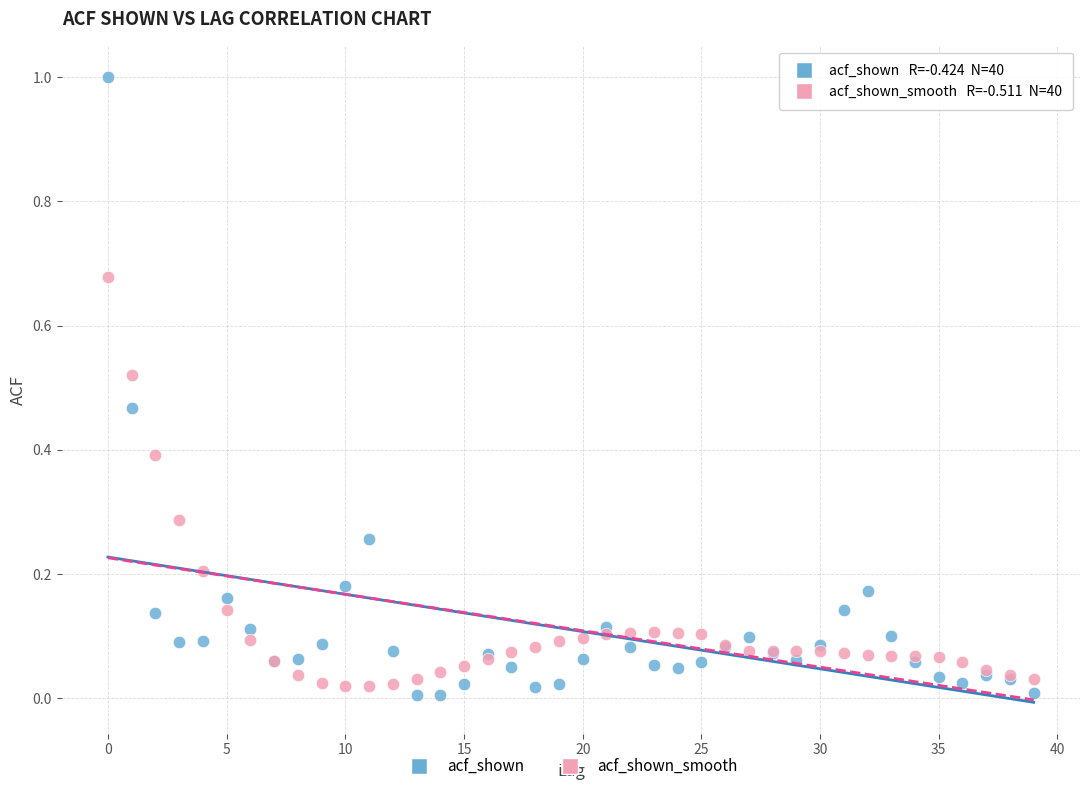

What are all the series names shown in the legend?

acf_shown, acf_shown_smooth